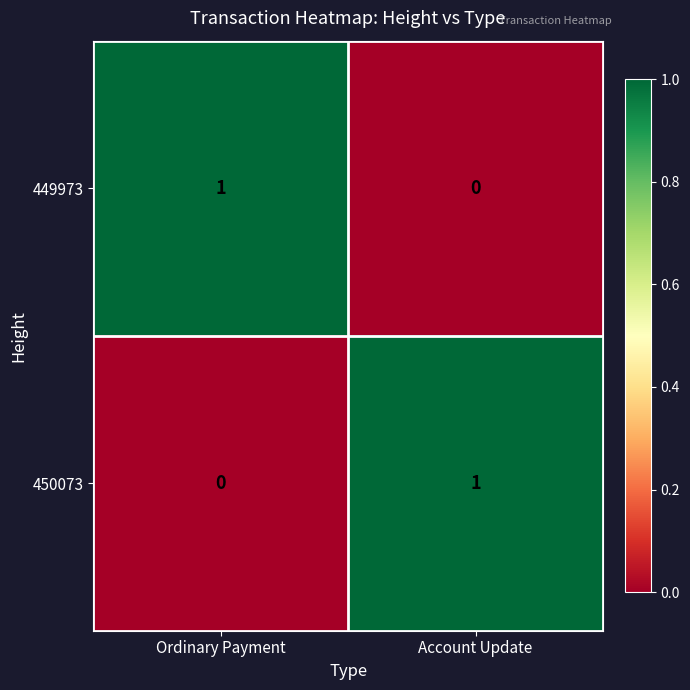

The 450073 series shows 0 at Ordinary Payment. True or false?

True